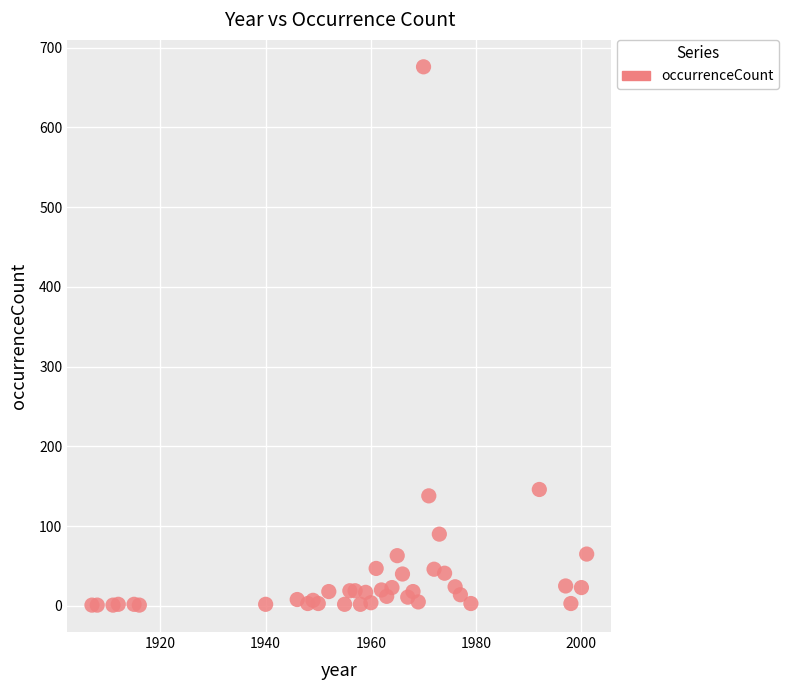

What Y value in the scatter plot is closest to 338?

146